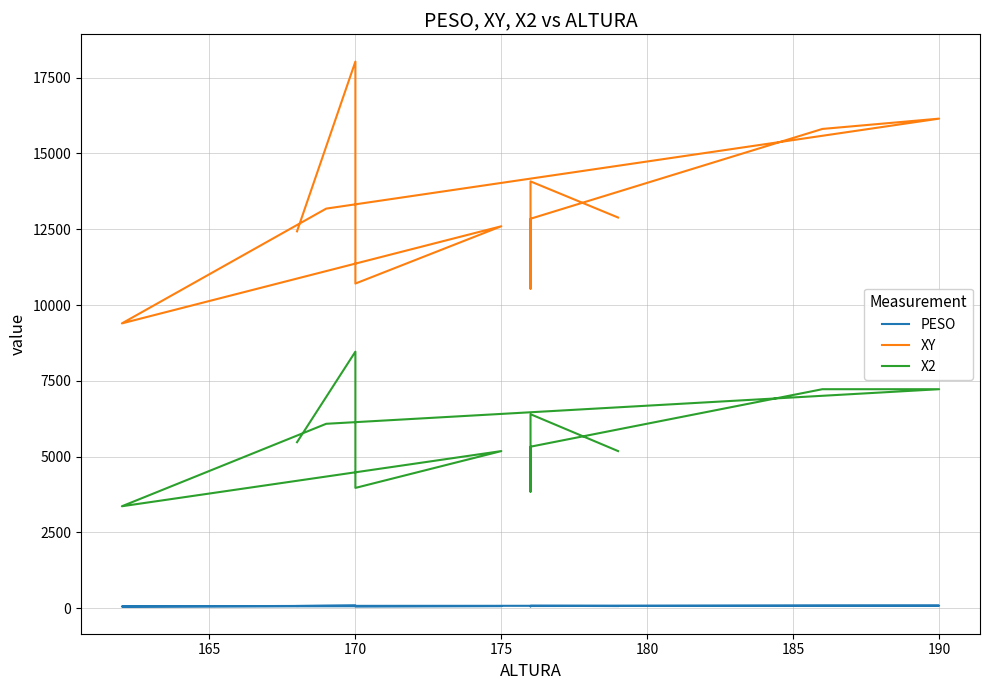

Reading left to right, transcribe all the data shown in this chart.

PESO: 74	92	63	72	58	78	85	85	73	62	80	72
XY: 12432	18032	10710	12600	9396	13182	16150	15810	12848	10540	14080	12888
X2: 5476	8464	3969	5184	3364	6084	7225	7225	5329	3844	6400	5184